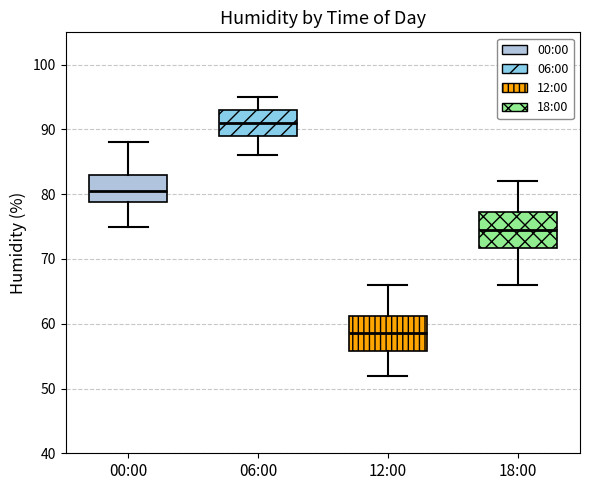

Reading left to right, transcribe this box plot: for each box, give where its median line is, the range the box spans, and where its two whiskers end, as read against the y-axis. The values are not printed on the chart, so give them approximately, as read against the axis.

00:00: median 81, box 79 to 83, whiskers 75 to 88
06:00: median 91, box 89 to 93, whiskers 86 to 95
12:00: median 59, box 56 to 61, whiskers 52 to 66
18:00: median 75, box 72 to 77, whiskers 66 to 82